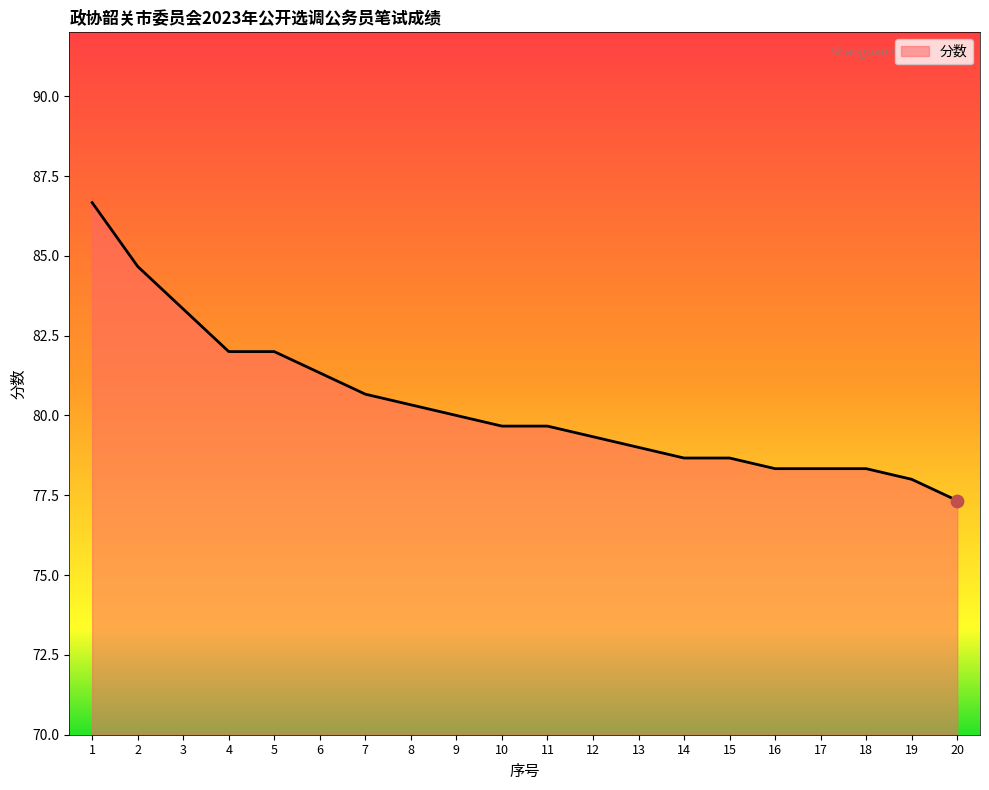

Approximately how many times larger is the value at 4 compared to 18?

1.0